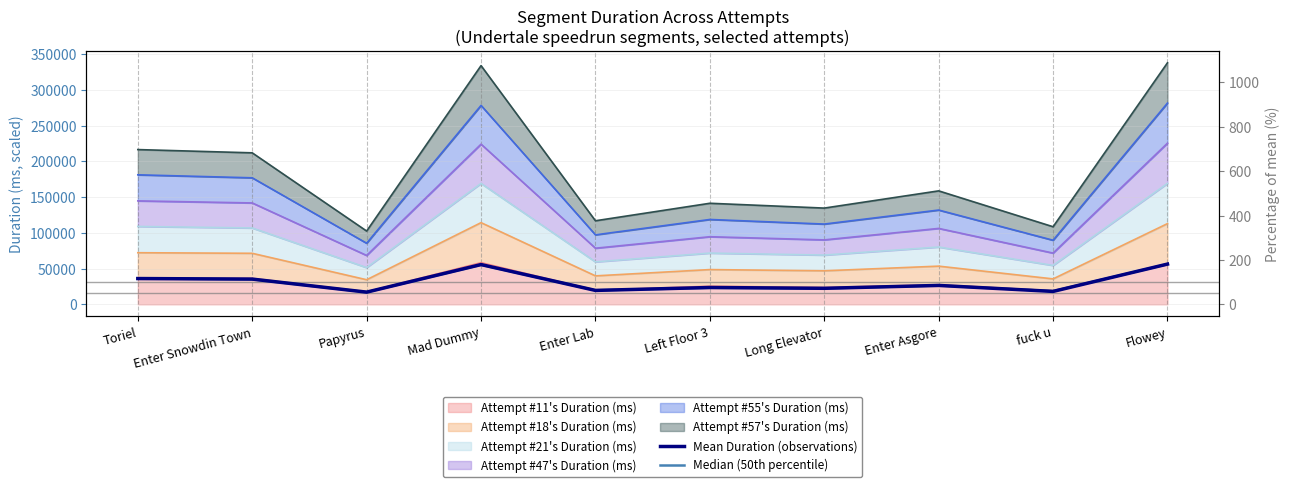

What position from the right is Enter Lab?

6